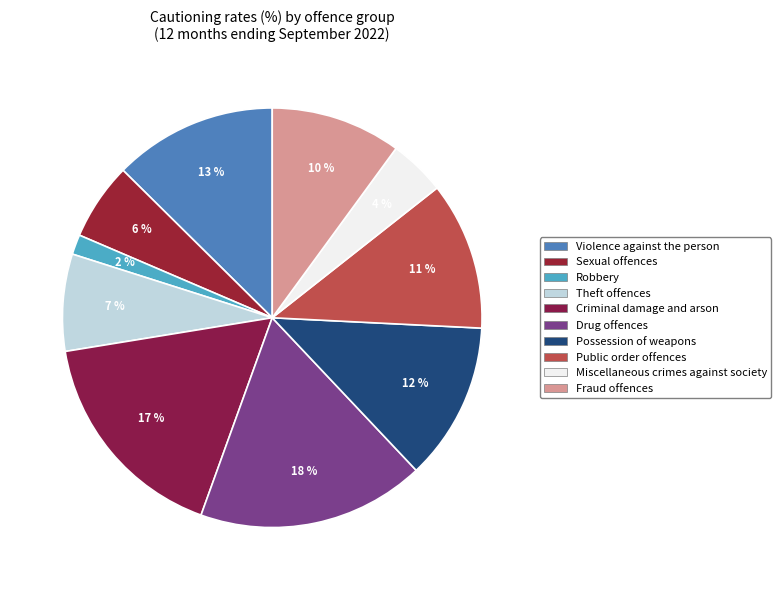

To the nearest percent, what portion does Possession of weapons represent?

12%